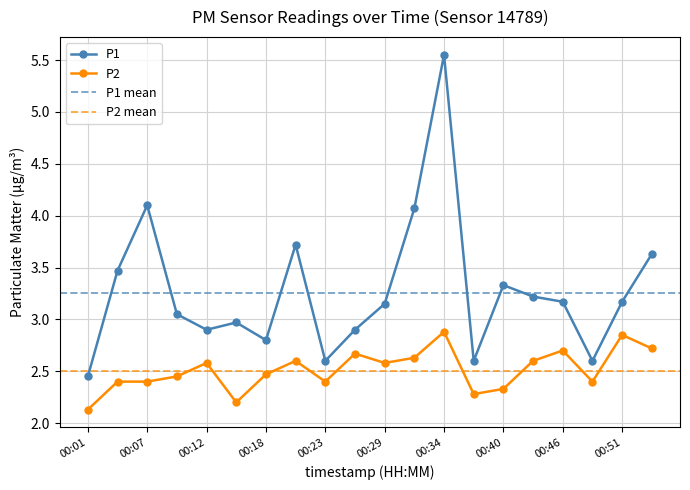

At which category does P2 reach its first local valley?

00:15